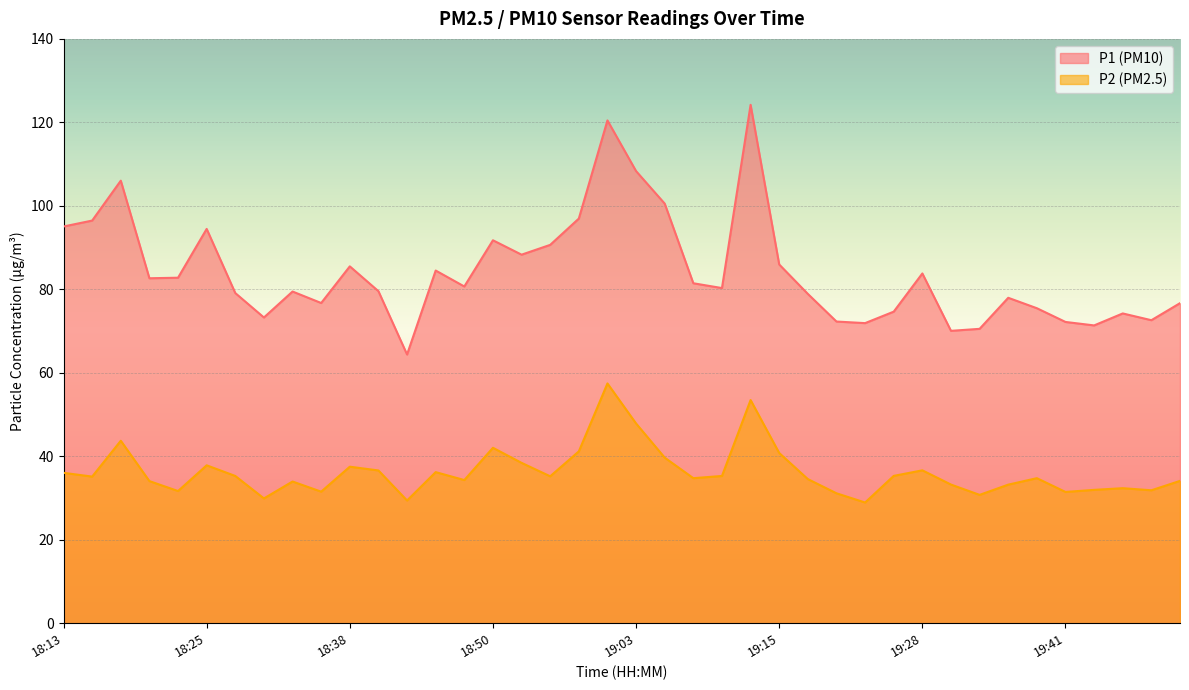

The value of P1 at 18:58 is 97.0. True or false?

True